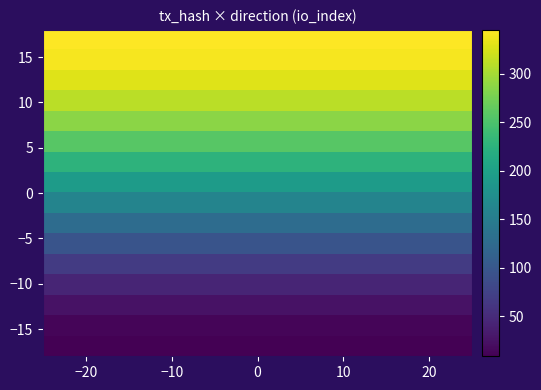

How many data points does each series have?

2